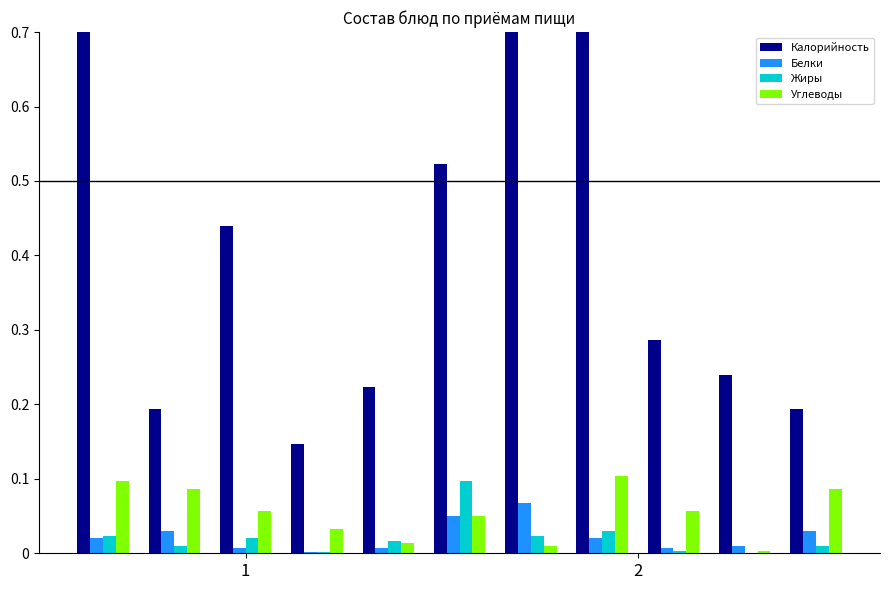

What is the total value across all series at 2?

0.3